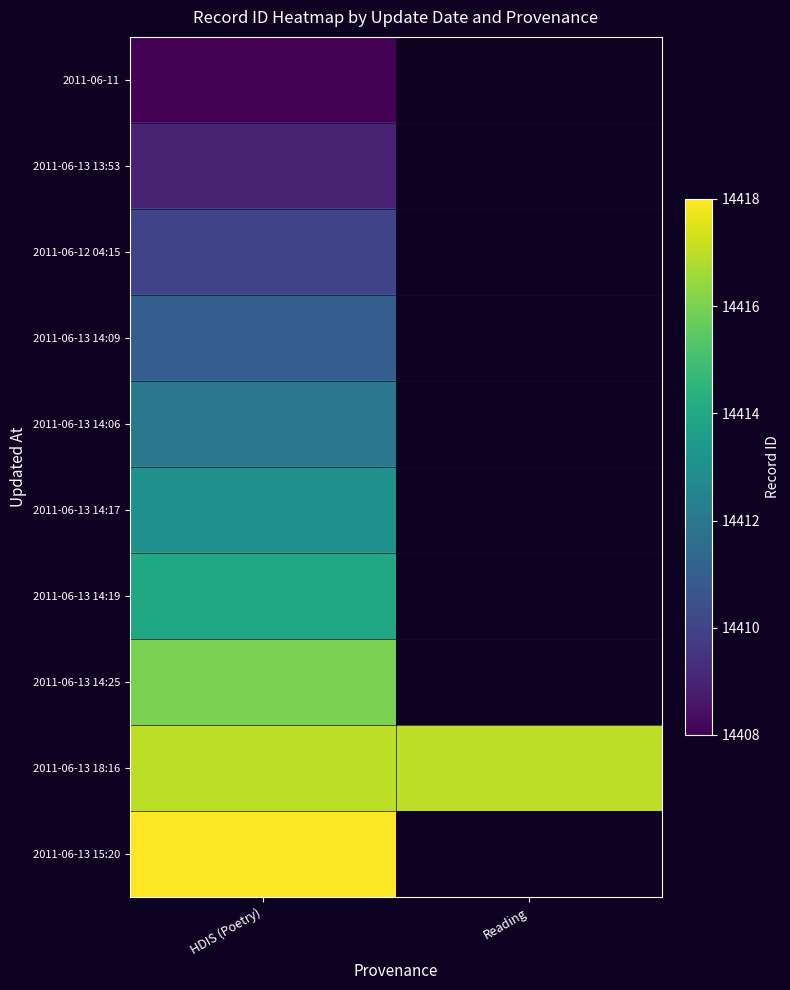

What is the total value across all series at HDIS (Poetry)?

144128.0